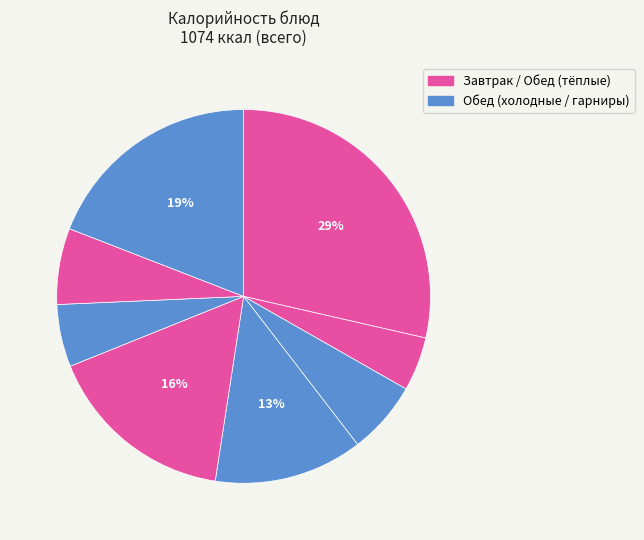

Count the number of slices in the pie.

8